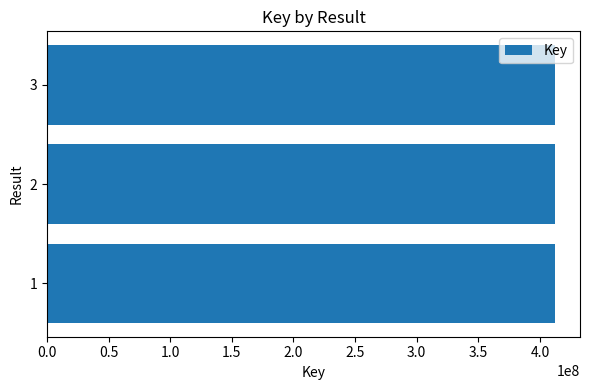

At which label is the value closest to 411888081?

2